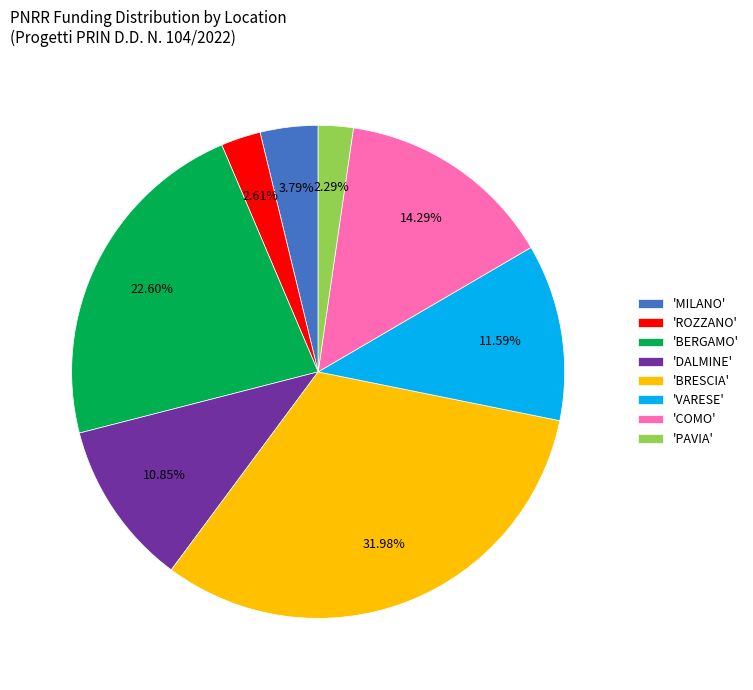

Combined, do 'DALMINE' and 'VARESE' account for over 50%?

No